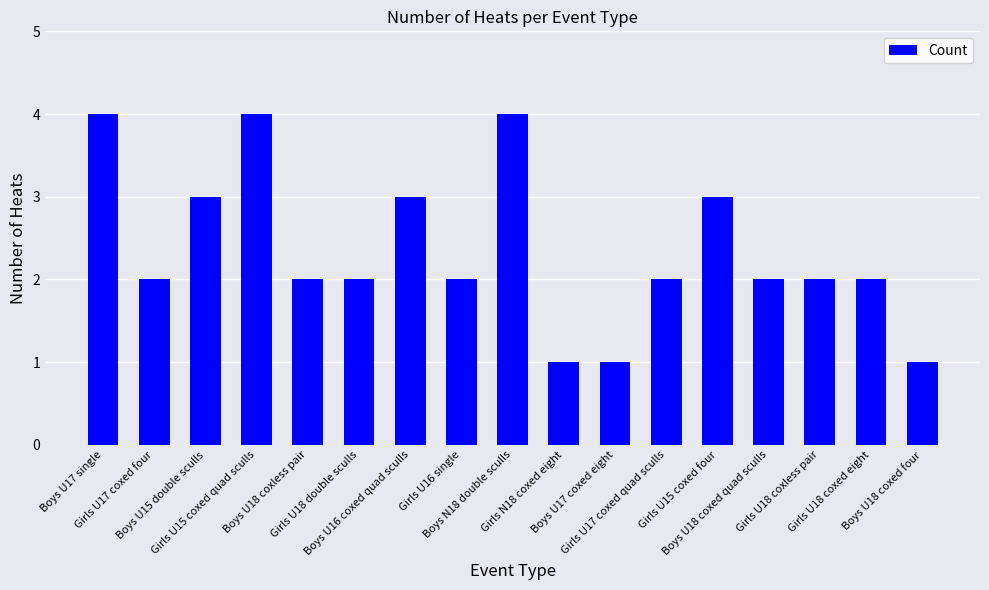

What is the value of the 2nd bar from the left?

2